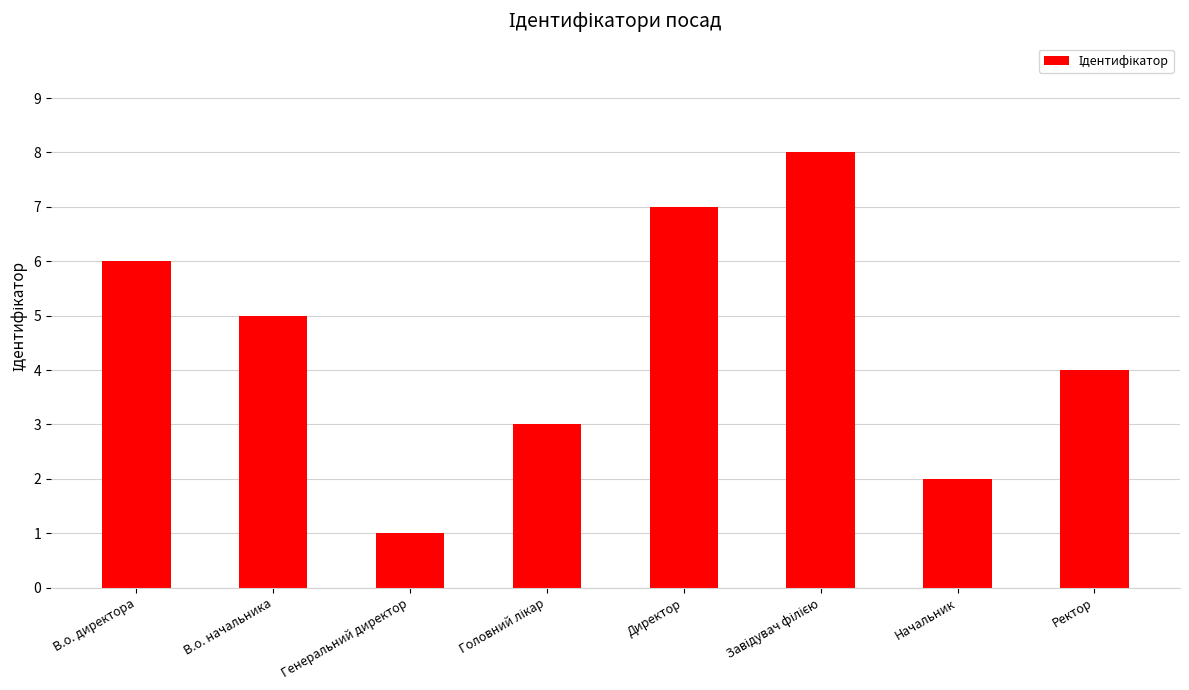

Which category has the lowest value across all series?

Генеральний директор